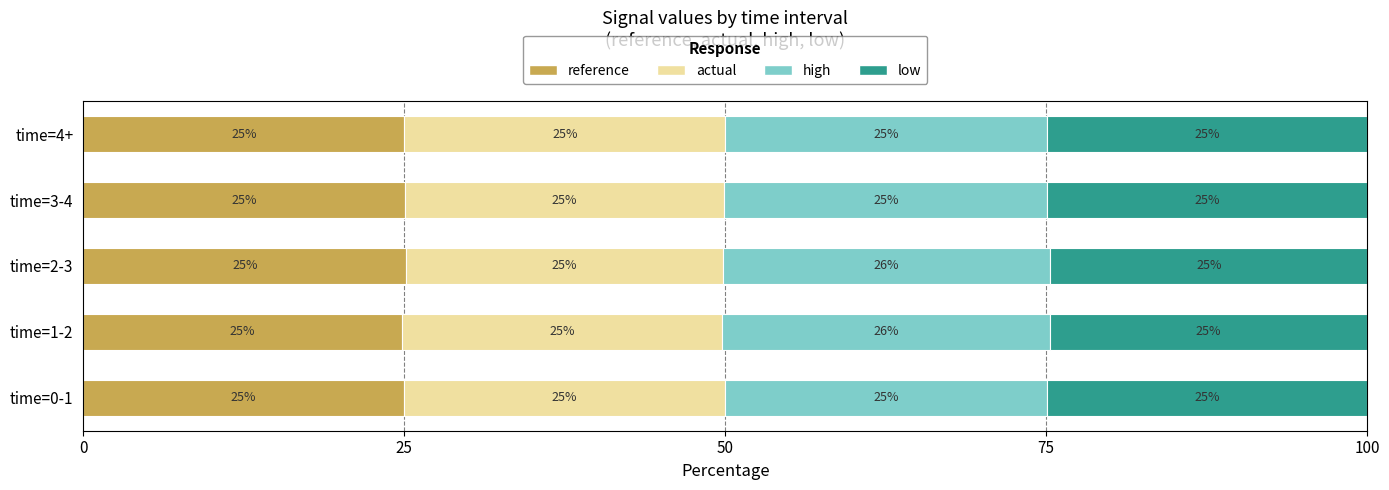

What is the total value across all series at time=4+?

100.0